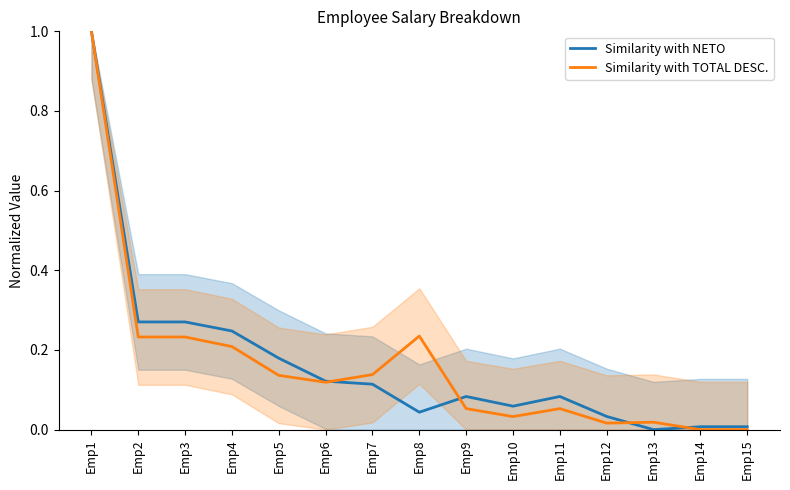

Reading right to left, extract all data points from this chart.

Similarity with NETO: Emp15=0.0	Emp14=0.0	Emp13=0.0	Emp12=0.0	Emp11=0.1	Emp10=0.1	Emp9=0.1	Emp8=0.0	Emp7=0.1	Emp6=0.1	Emp5=0.2	Emp4=0.2	Emp3=0.3	Emp2=0.3	Emp1=1.0
Similarity with TOTAL DESC.: Emp15=0.0	Emp14=0.0	Emp13=0.0	Emp12=0.0	Emp11=0.1	Emp10=0.0	Emp9=0.1	Emp8=0.2	Emp7=0.1	Emp6=0.1	Emp5=0.1	Emp4=0.2	Emp3=0.2	Emp2=0.2	Emp1=1.0